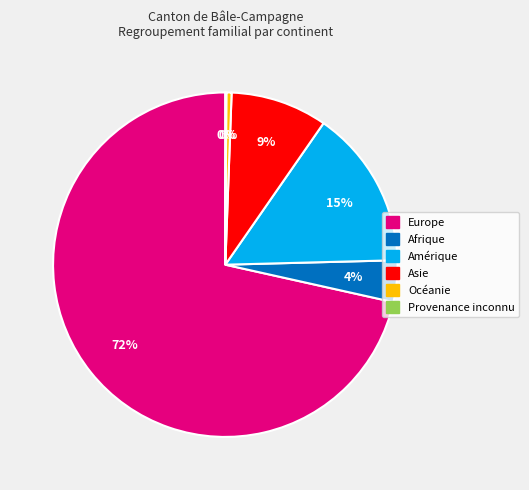

To the nearest percent, what is the average slice percentage?

17%